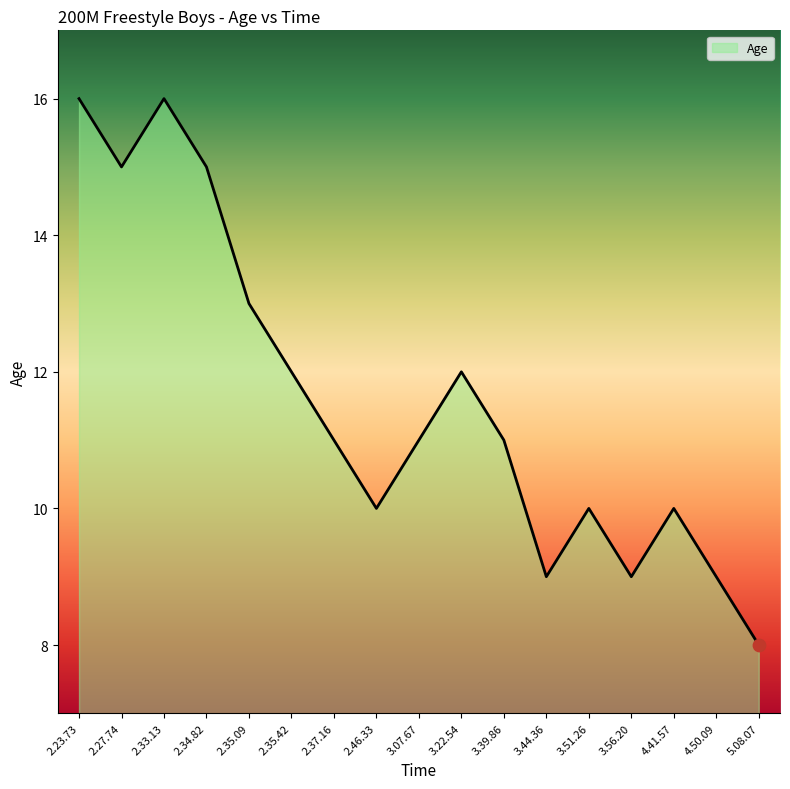

What is the change in value from 3.39.86 to 5.08.07?

-3